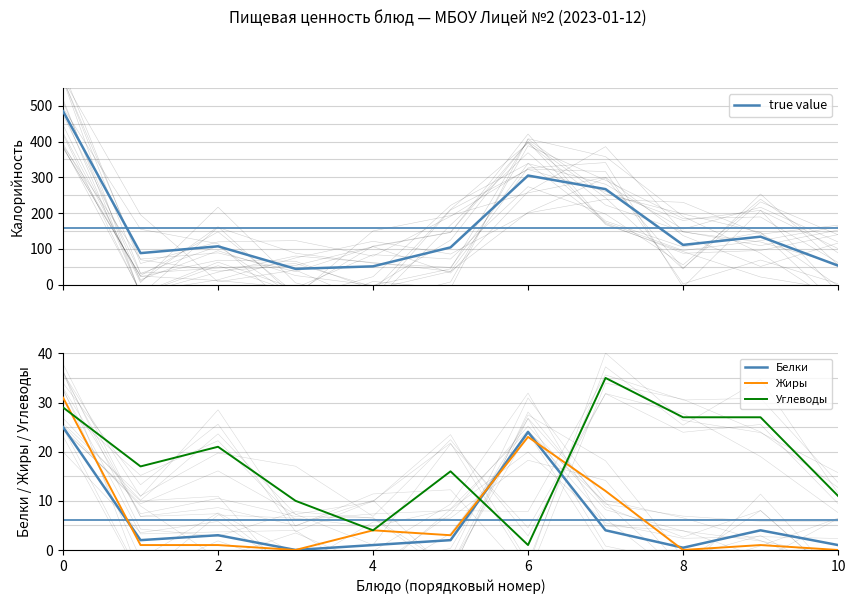

True or false: true value and Углеводы intersect in this chart.

False